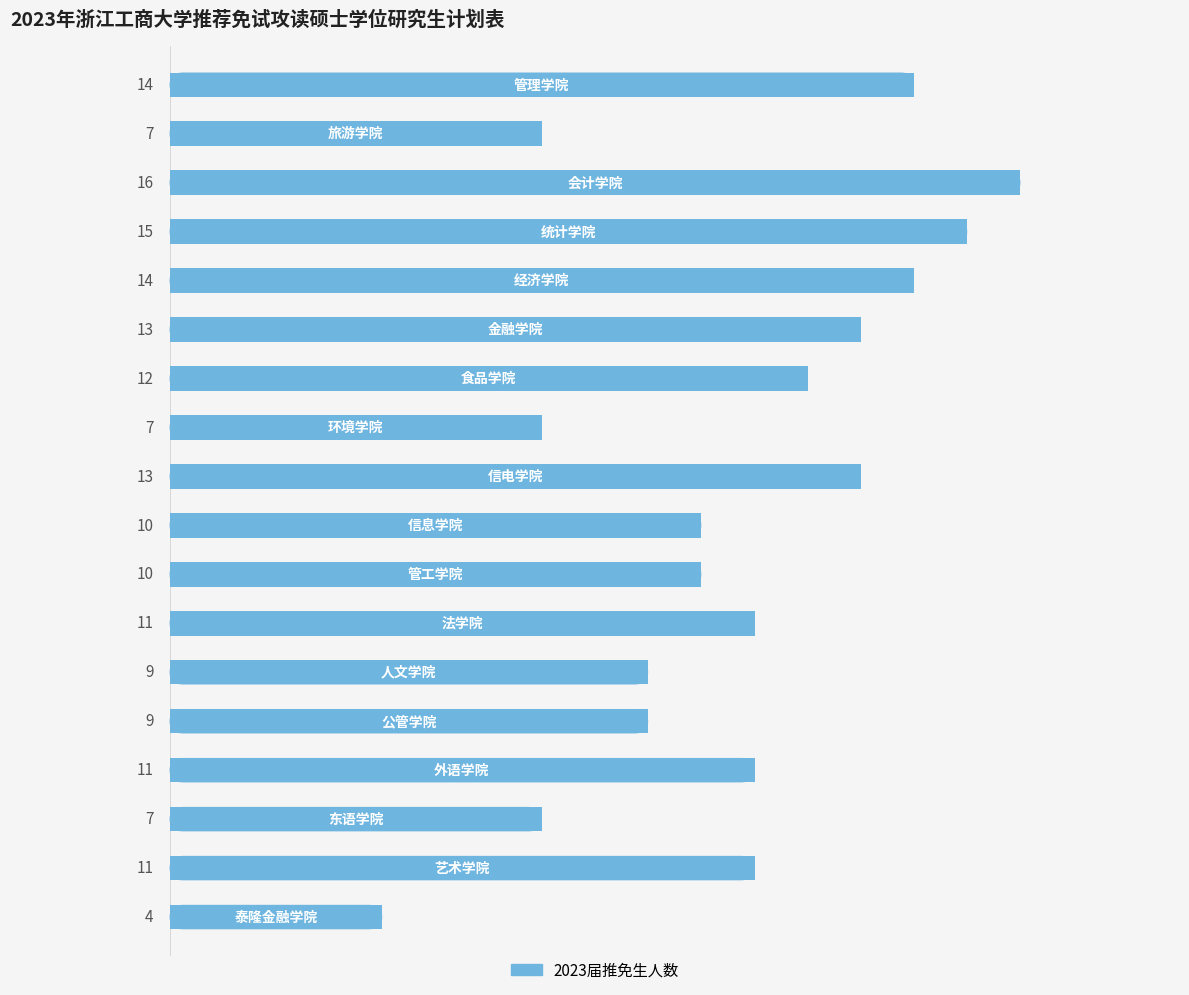

Reading top to bottom, transcribe all the data shown in this chart.

14	7	16	15	14	13	12	7	13	10	10	11	9	9	11	7	11	4